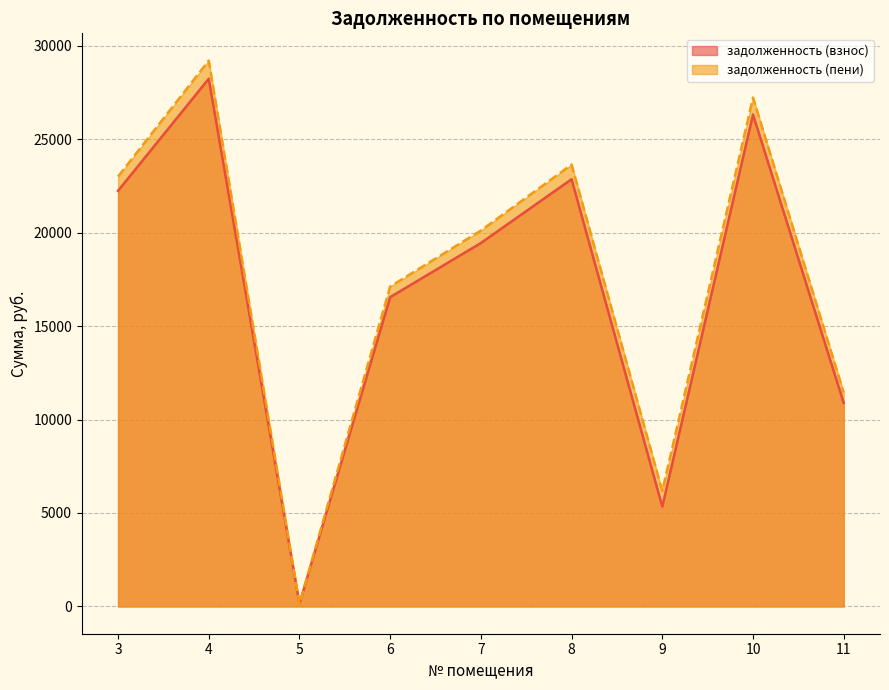

Which has a higher value, 10 or 5?

10